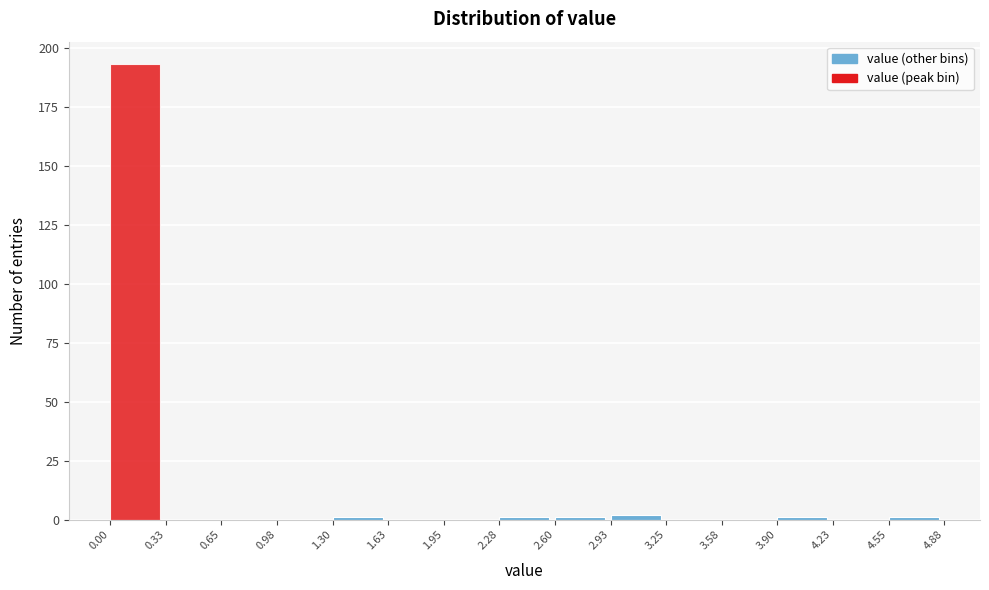

Reading left to right, transcribe this chart: for each bar, give the range it covers on the x-axis and its height. The values are not printed on the chart, so give them approximately, as read against the axis.

0.00 to 0.33: 195
0.33 to 0.65: 0
0.65 to 0.98: 0
0.98 to 1.30: 0
1.30 to 1.63: under 5
1.63 to 1.95: 0
1.95 to 2.28: 0
2.28 to 2.60: under 5
2.60 to 2.93: under 5
2.93 to 3.25: under 5
3.25 to 3.58: 0
3.58 to 3.90: 0
3.90 to 4.23: under 5
4.23 to 4.55: 0
4.55 to 4.88: under 5